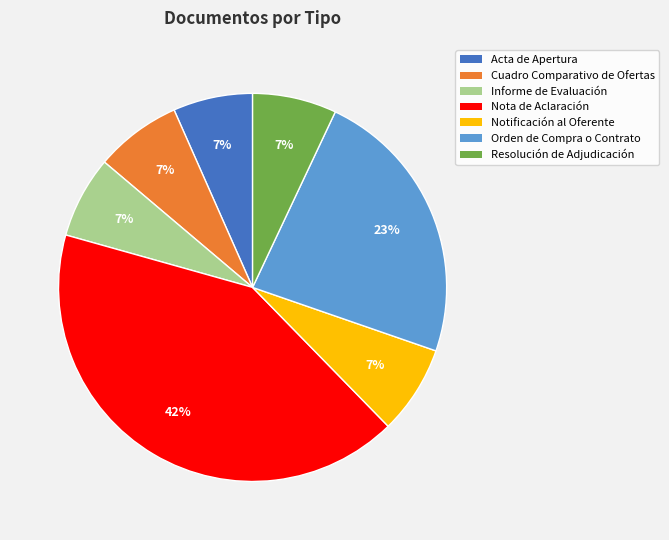

Does any single category account for the majority?

No